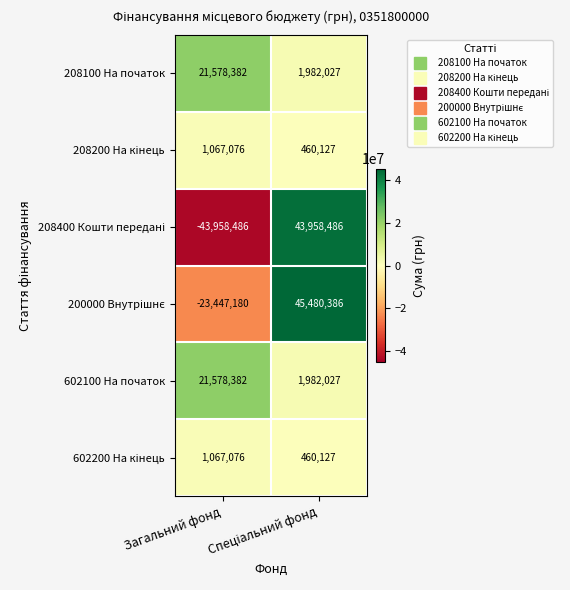

What is the sum of all 208100 На початок values?

23560409